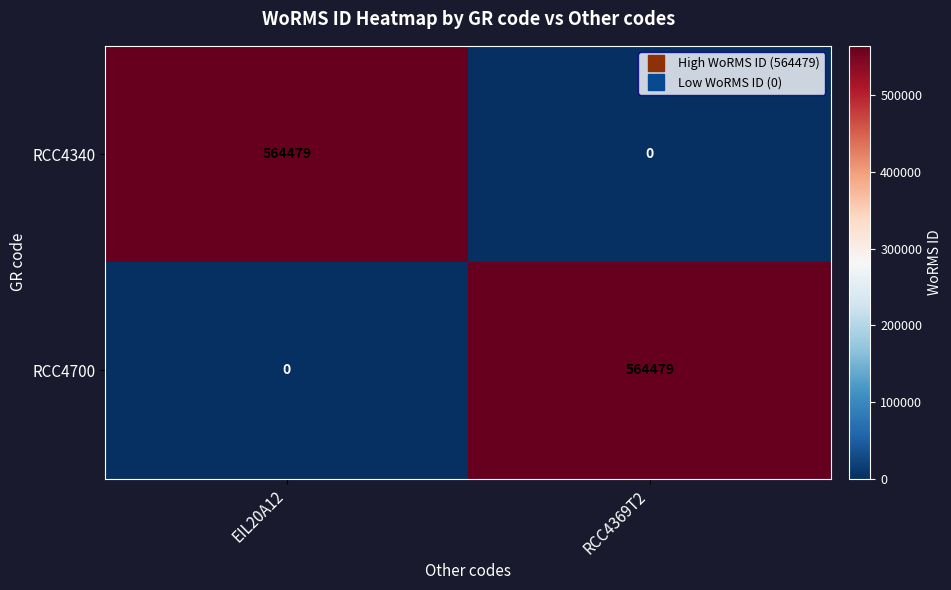

What value does the RCC4340 series have at EIL20A12, to the nearest 10?

564480